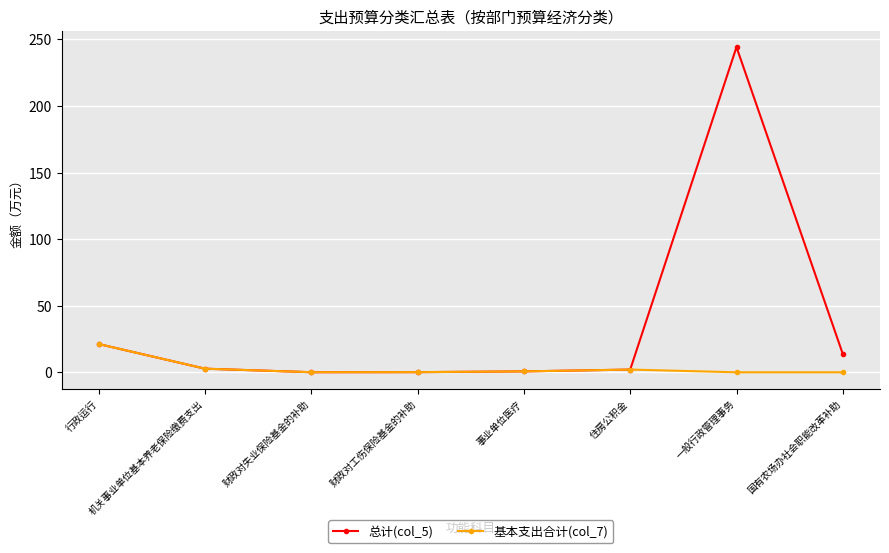

Is it true that 基本支出合计(col_7) equals 30.7 at 行政运行?

False